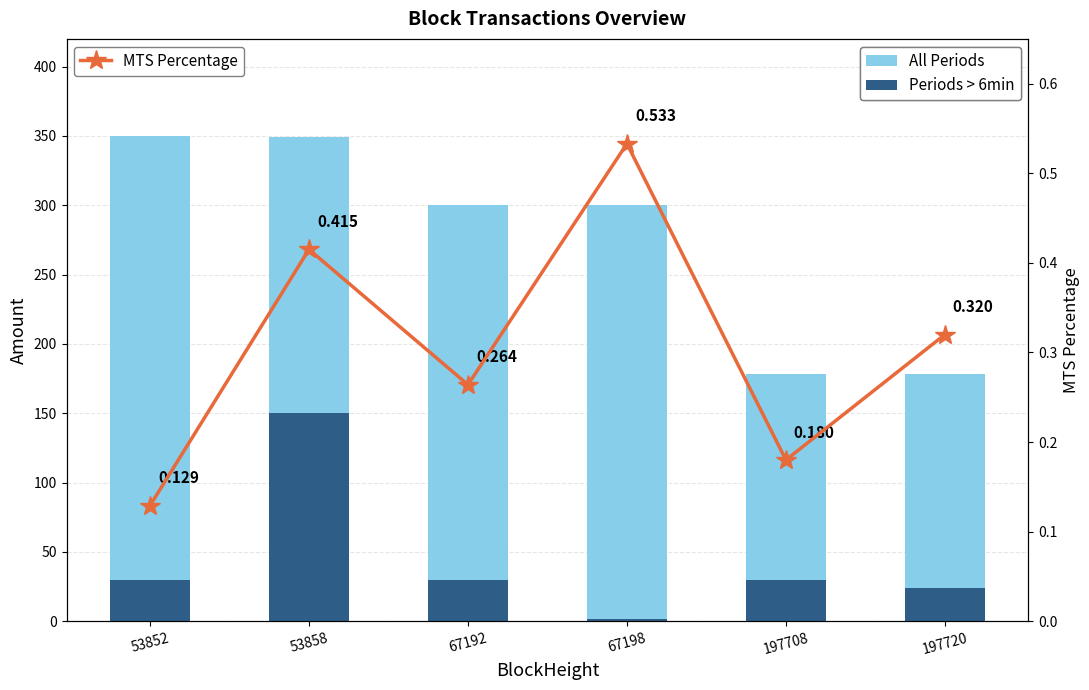

Is the value of Periods > 6min at 53852 greater than the value of All Periods at 67192?

No